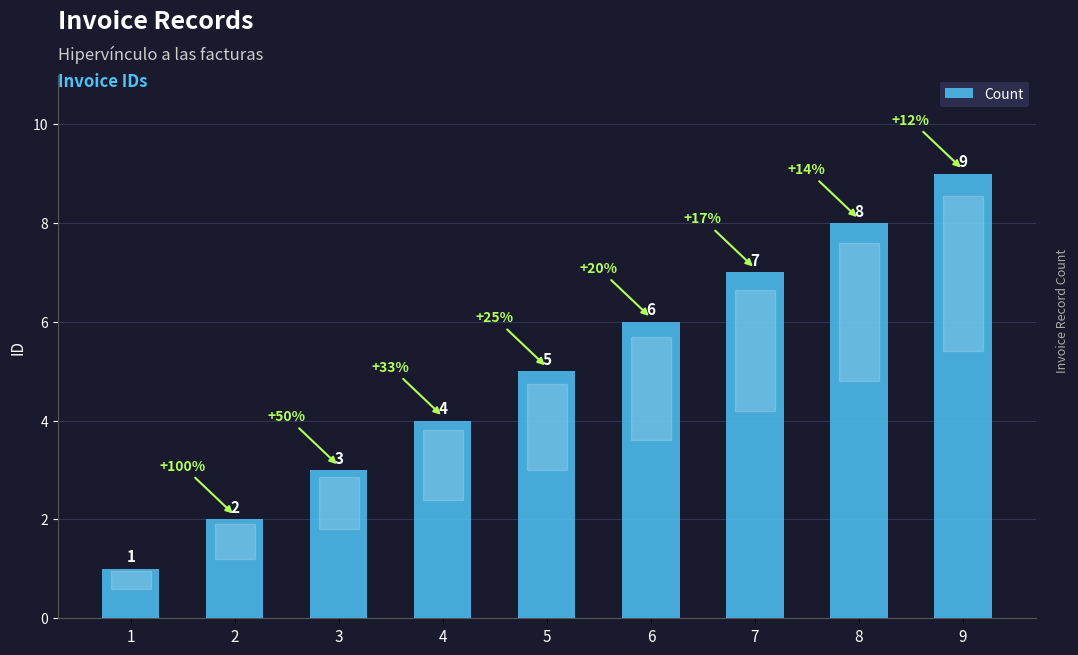

Between 5 and 2, which is larger?

5